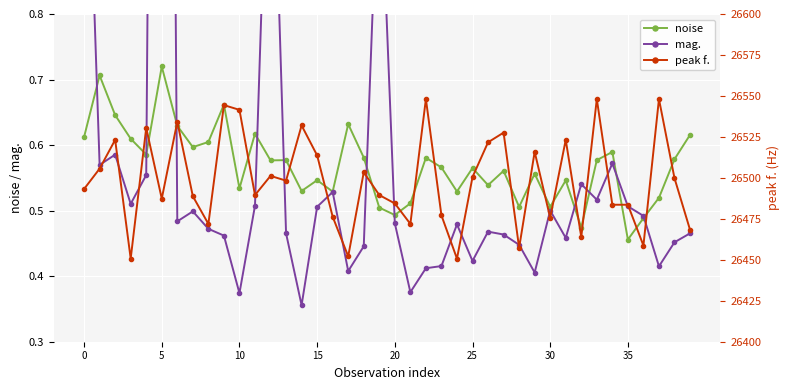

The noise series shows 1.0 at 15. True or false?

False